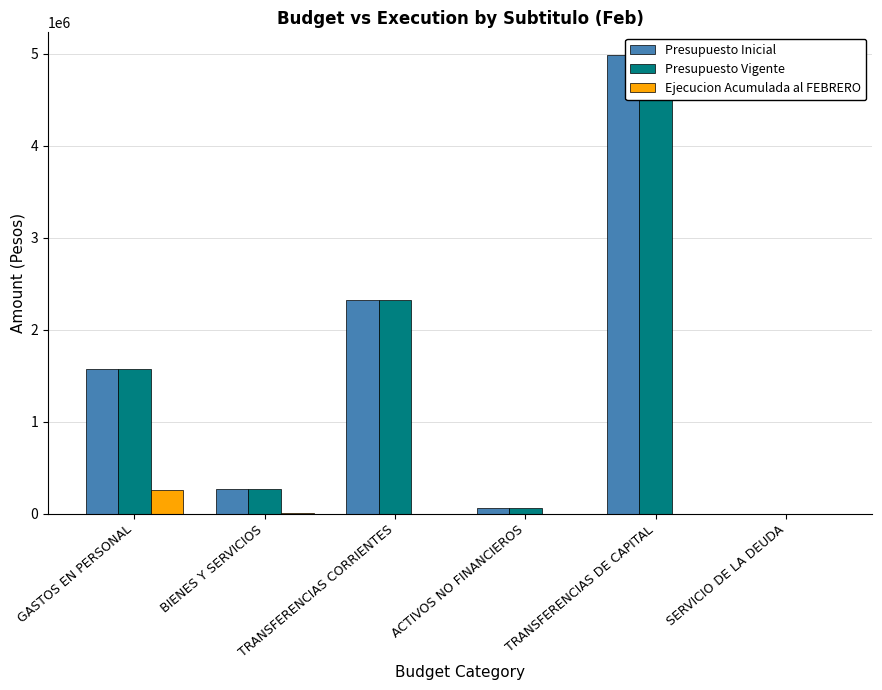

What is the value of the Ejecucion Acumulada al FEBRERO bar at the 2nd from the left?

1415